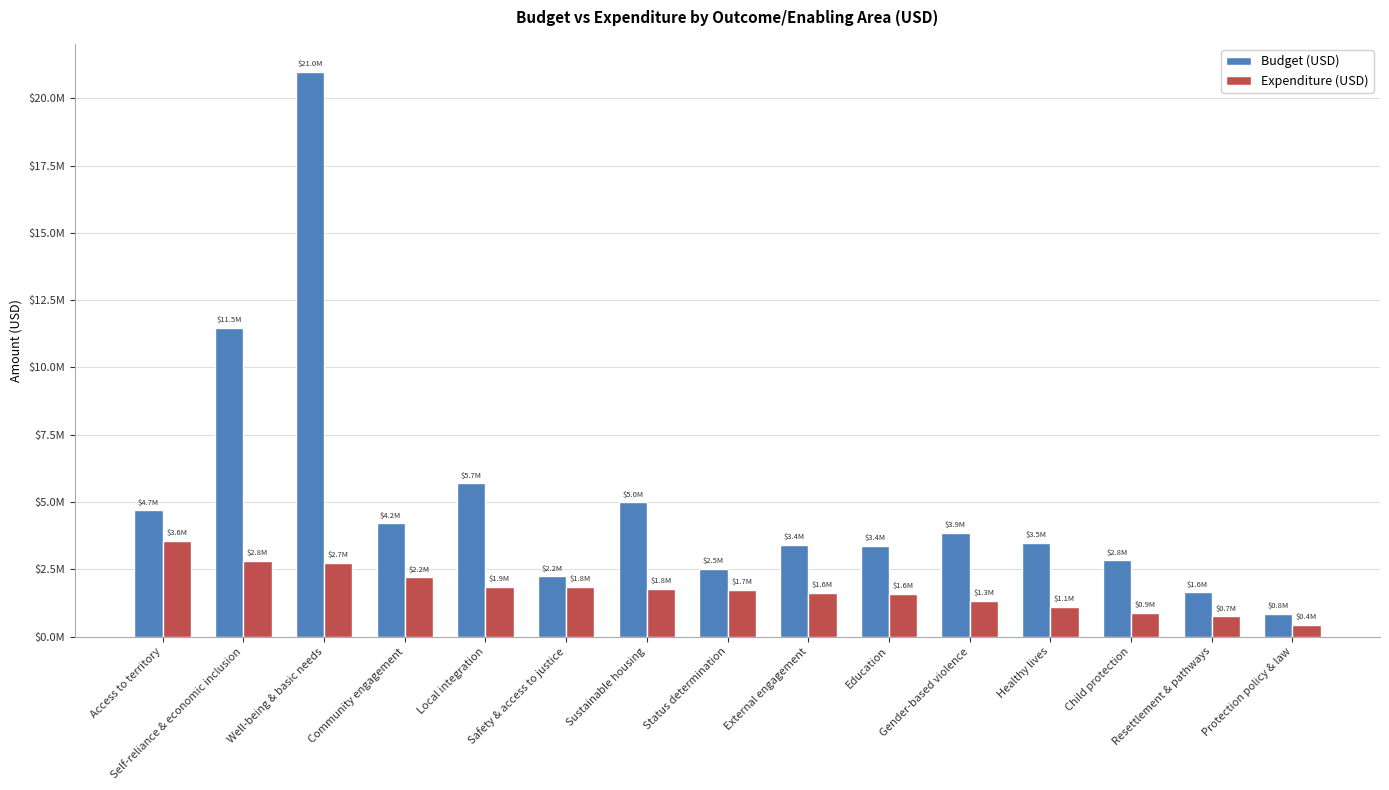

What is the average value of the Budget (USD) series?

5073887.0